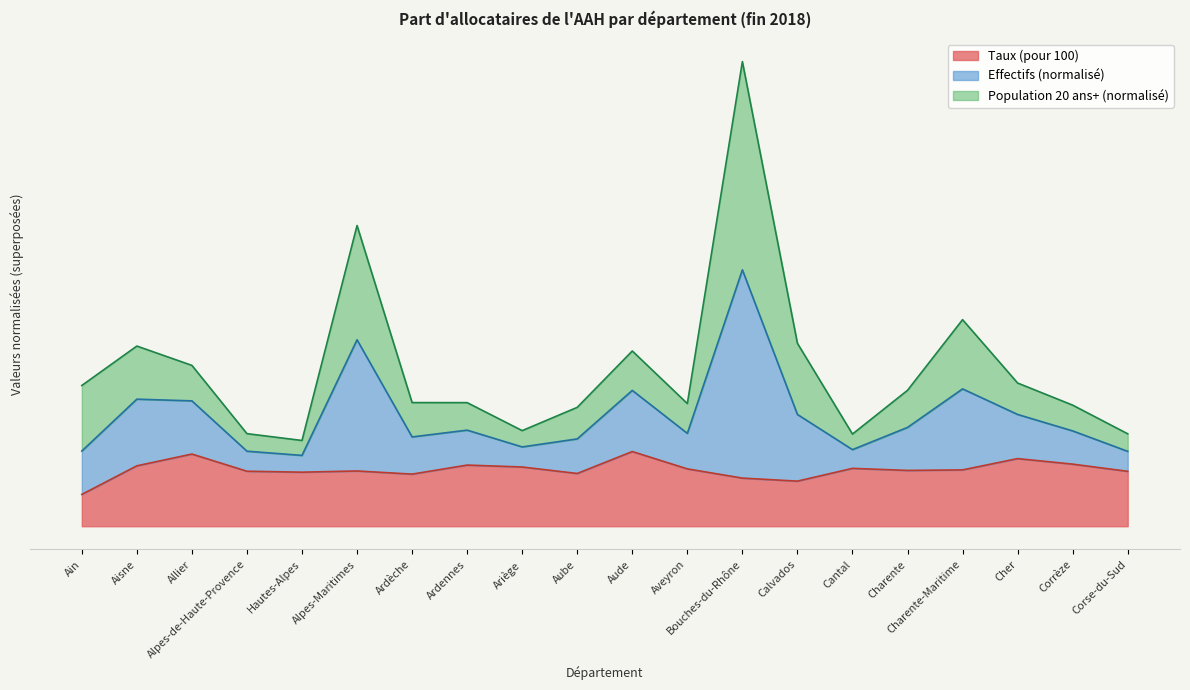

What is the sum of the Effectifs values at Bouches-du-Rhône and Corse-du-Sud?

26.8